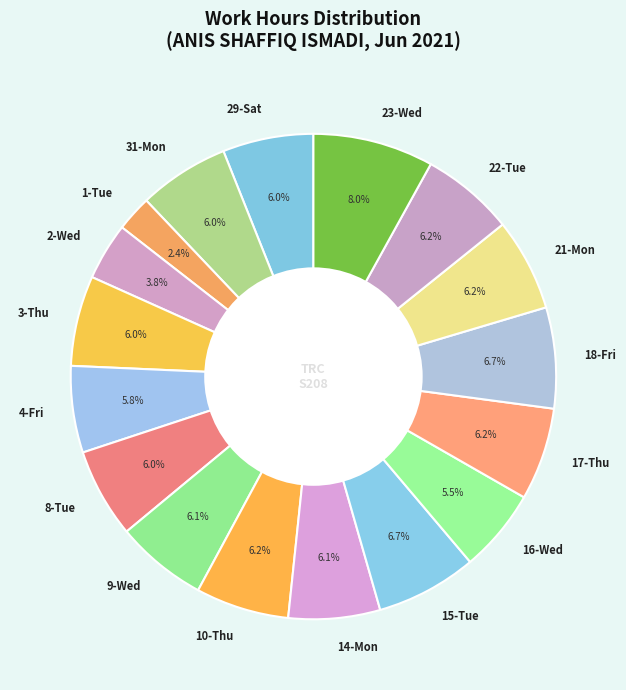

Which category has the smallest portion of the pie?

1-Tue